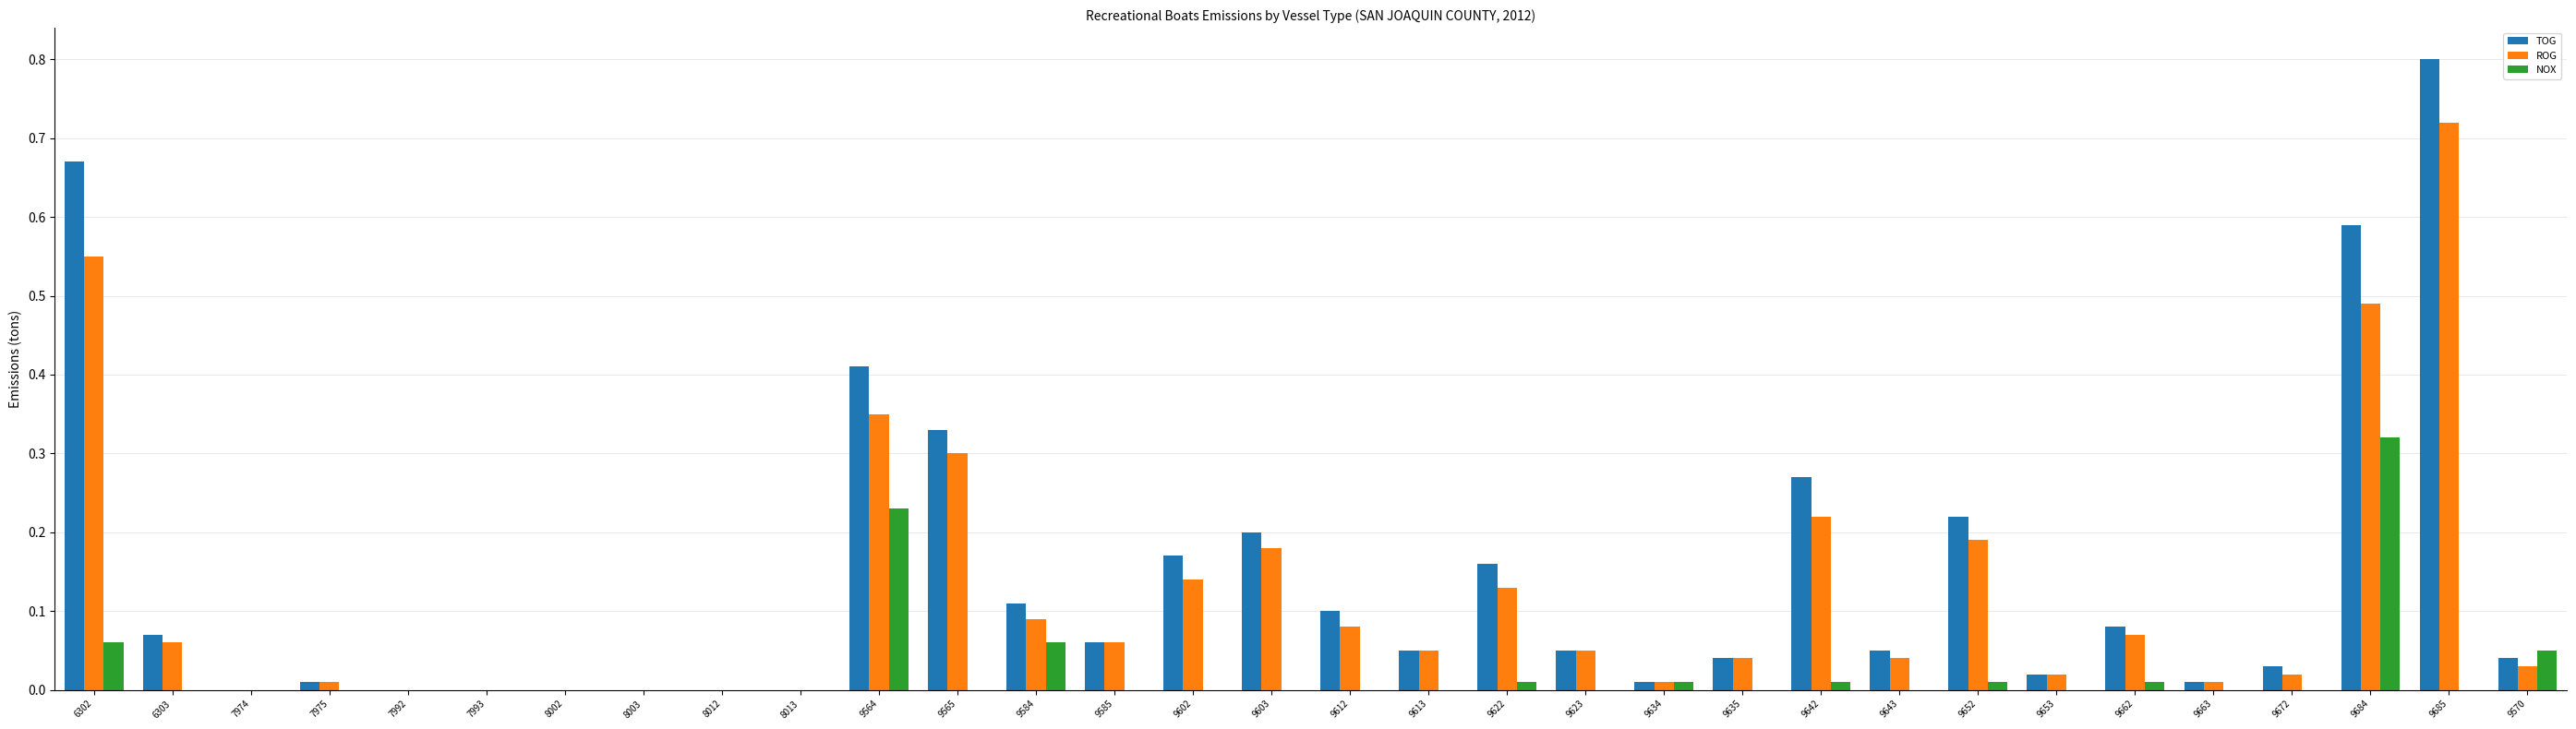

Which category has the highest value in the TOG series?

9685